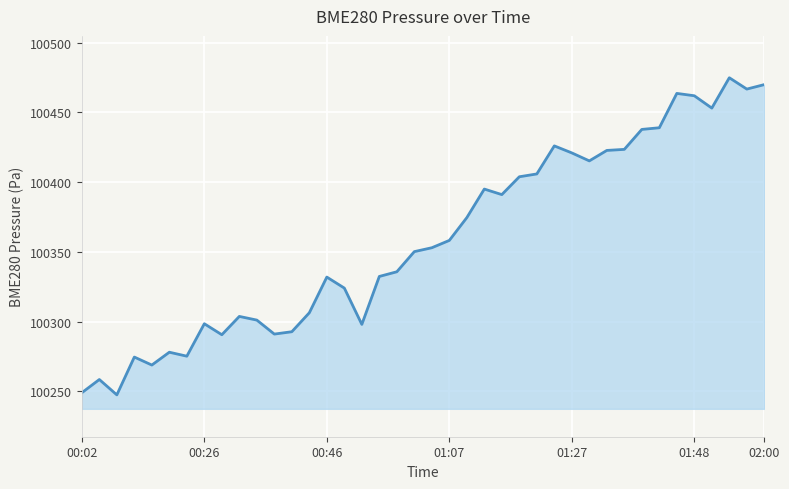

What is the difference between the maximum and minimum values?

227.3